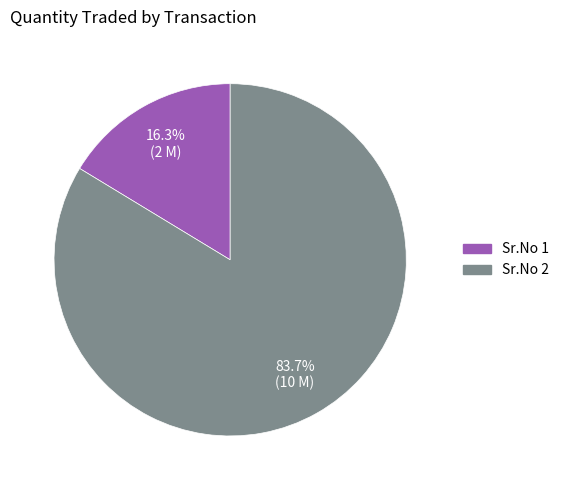

Is there any slice that represents more than half of the pie?

Yes